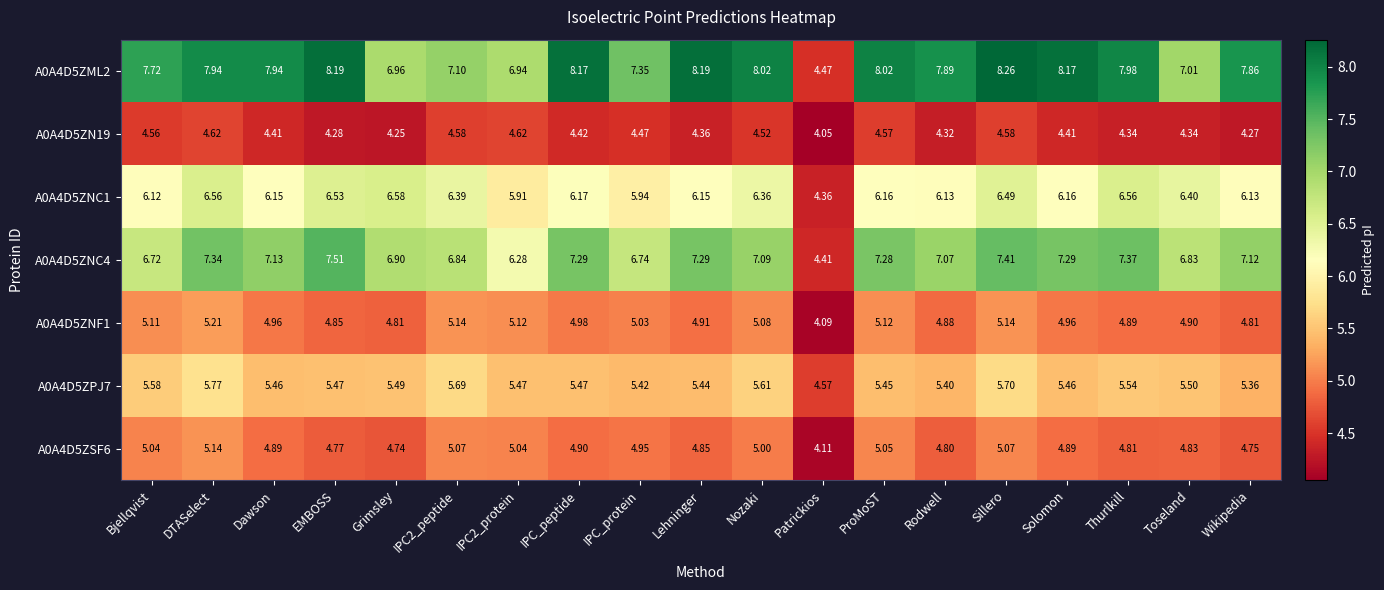

Which series has the widest spread of values?

A0A4D5ZML2